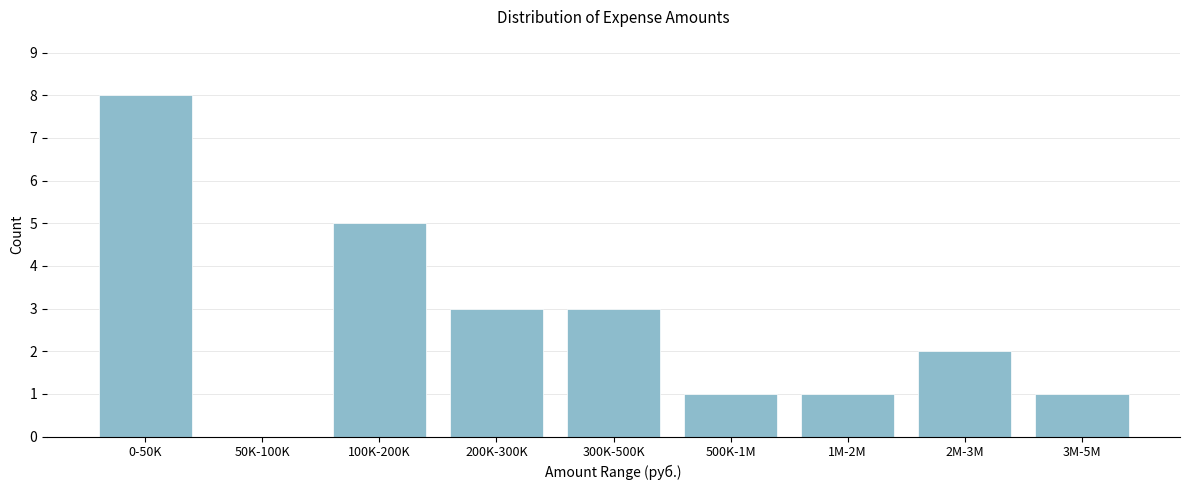

Reading left to right, what are all the values shown in this chart?

0-50K=8	50K-100K=0	100K-200K=5	200K-300K=3	300K-500K=3	500K-1M=1	1M-2M=1	2M-3M=2	3M-5M=1